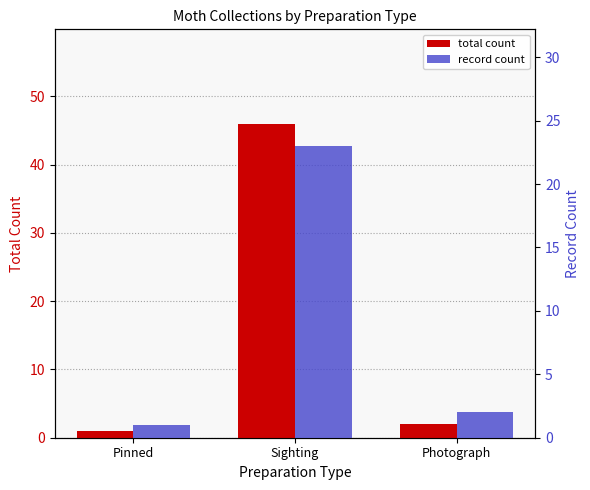

At how many categories does at least one series exceed 37?

1